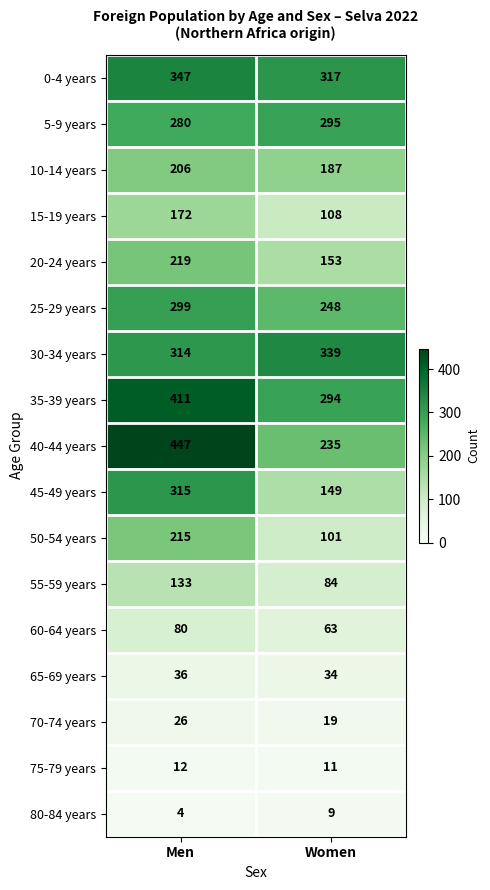

Which series has the largest total across all categories?

35-39 years